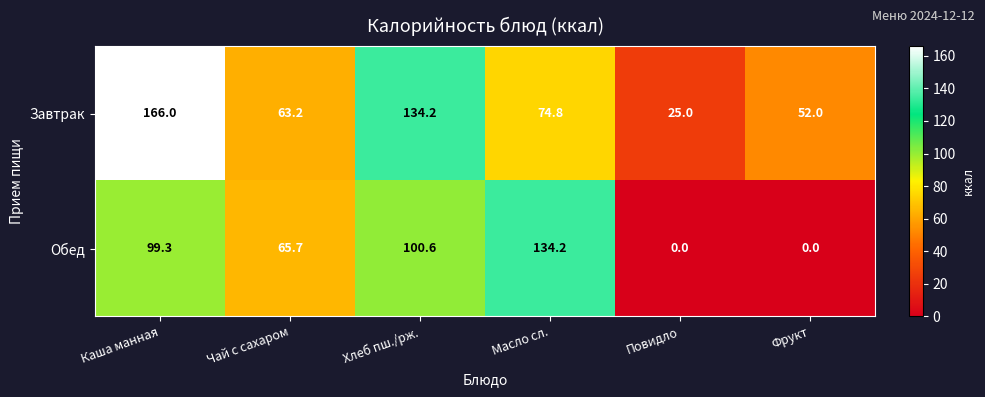

What is the highest value of the Обед series?

134.2